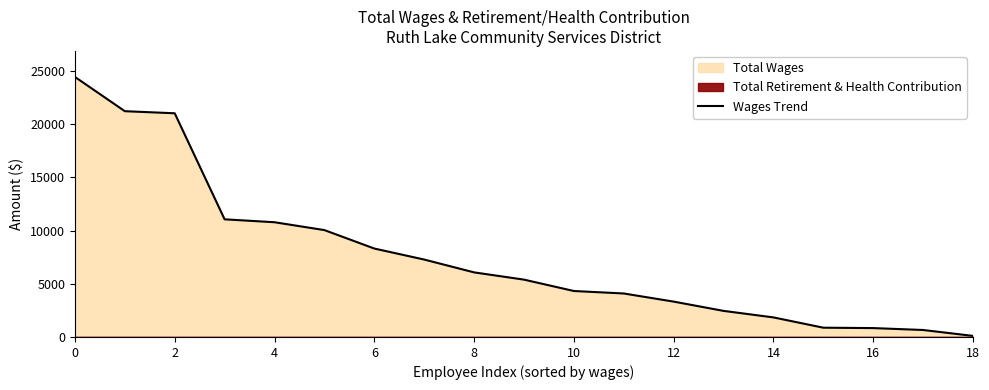

What is the minimum value shown in the chart?

100